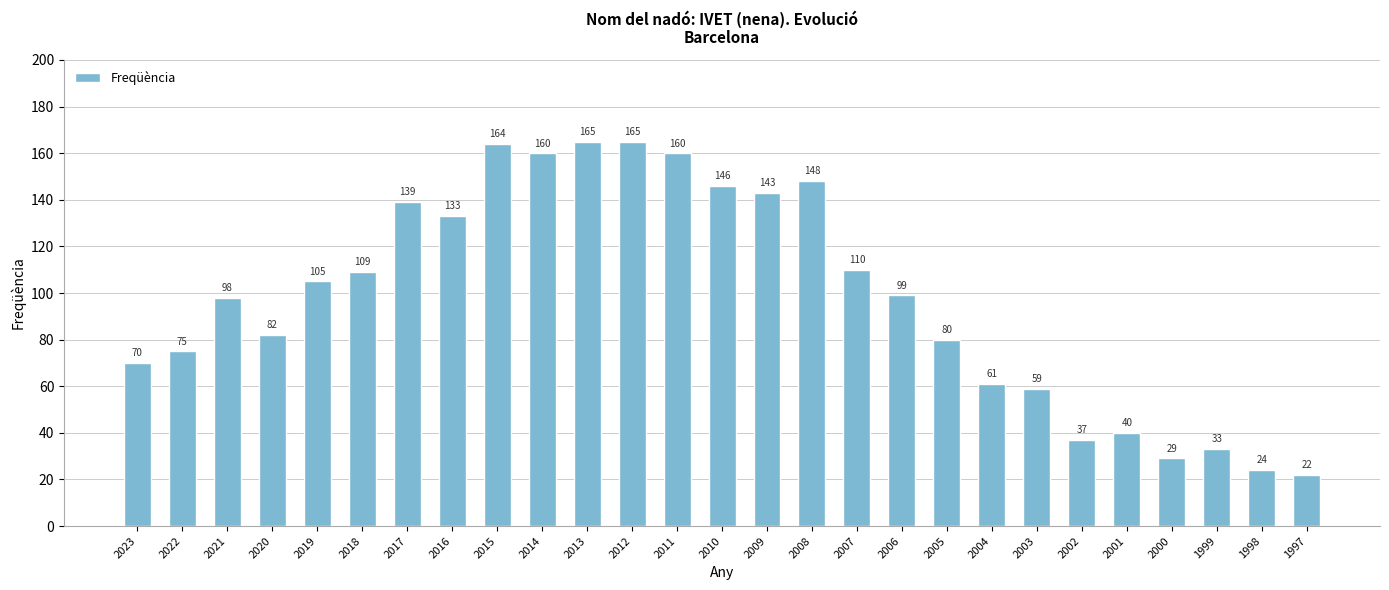

What is the average value?

98